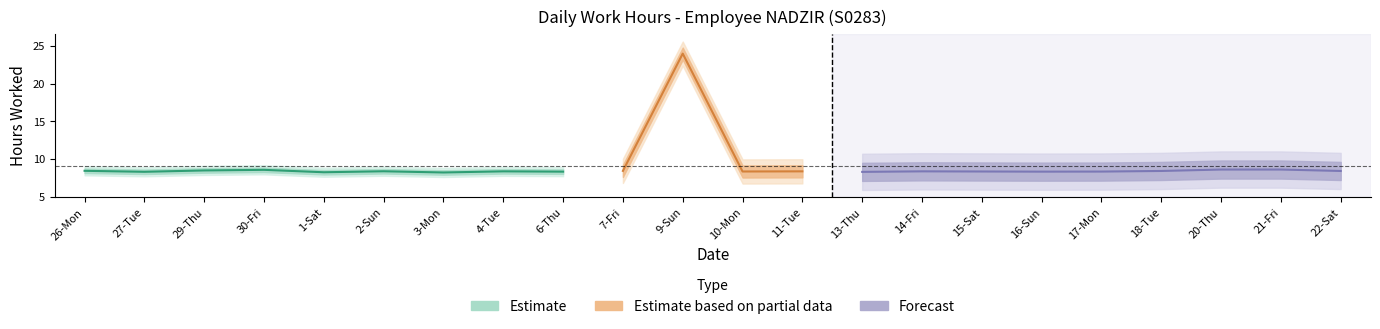

What is the smallest value displayed?

8.2